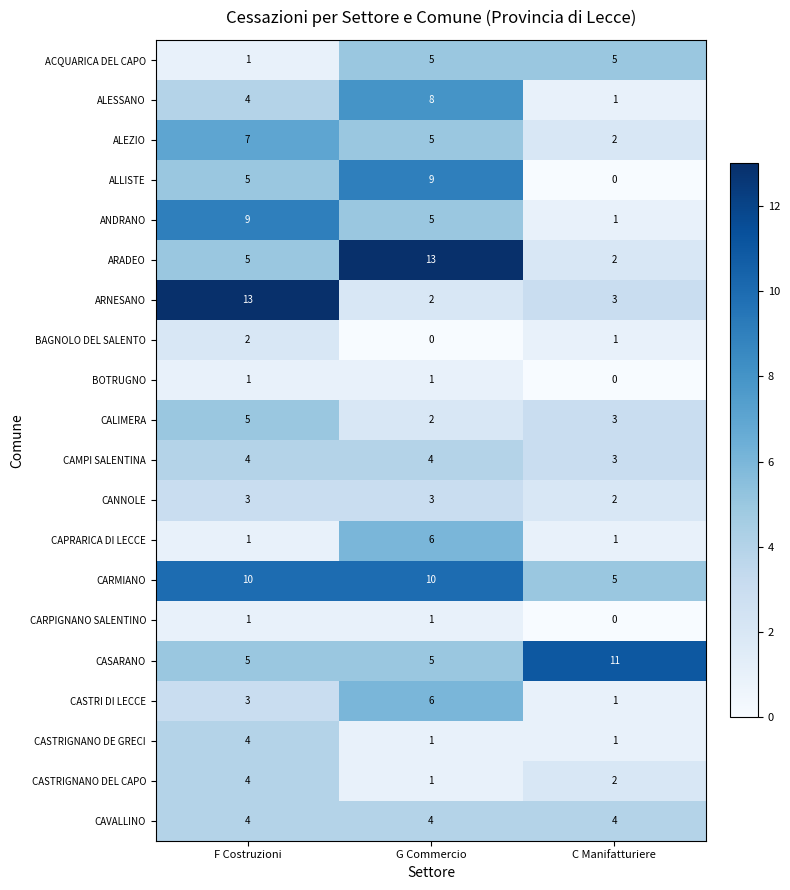

Which category has the highest value in the ANDRANO series?

F Costruzioni